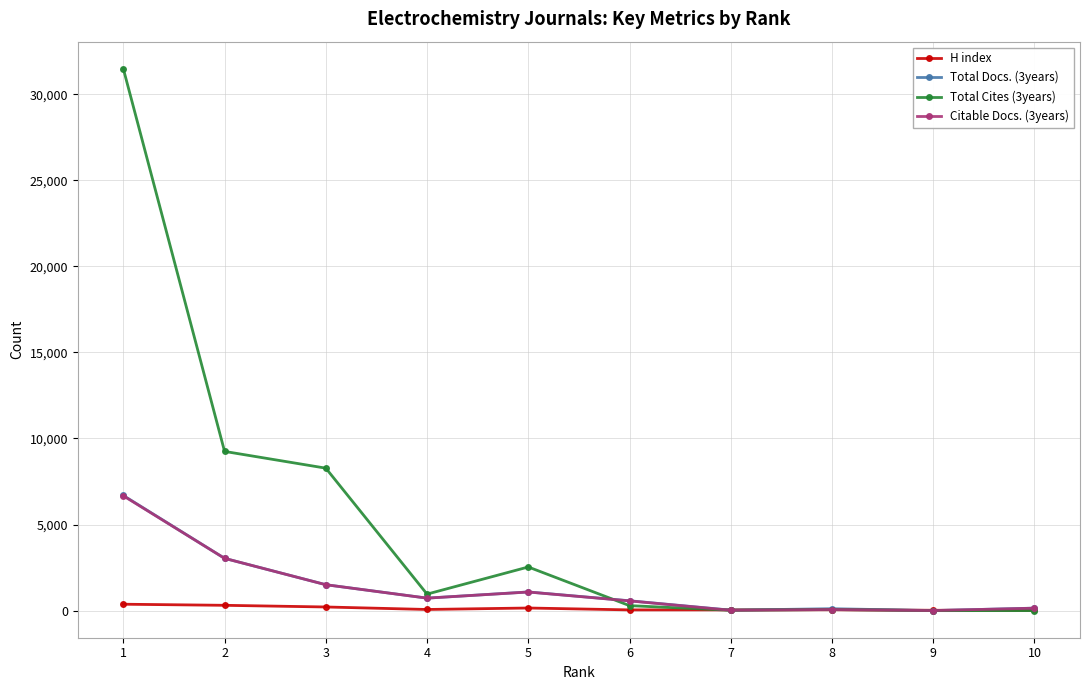

What is the maximum value shown in the chart?

31475